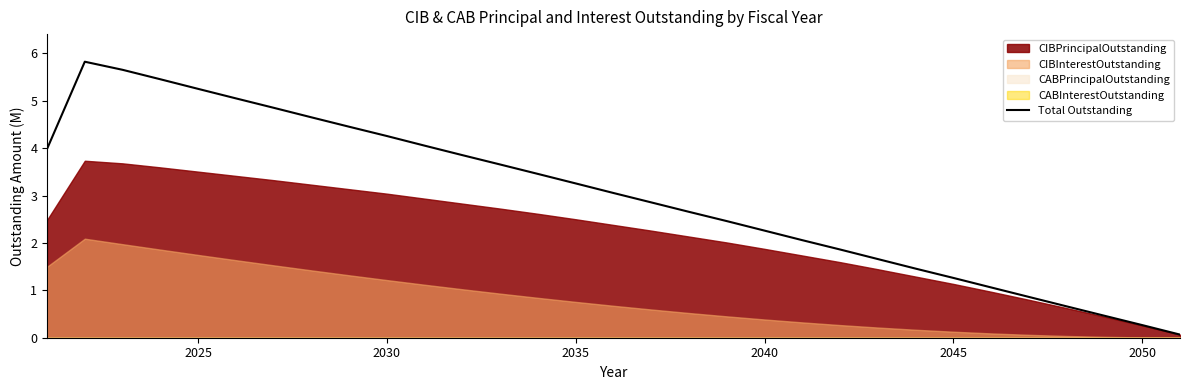

Is it true that Total Outstanding equals 2.3 at 2040?

True